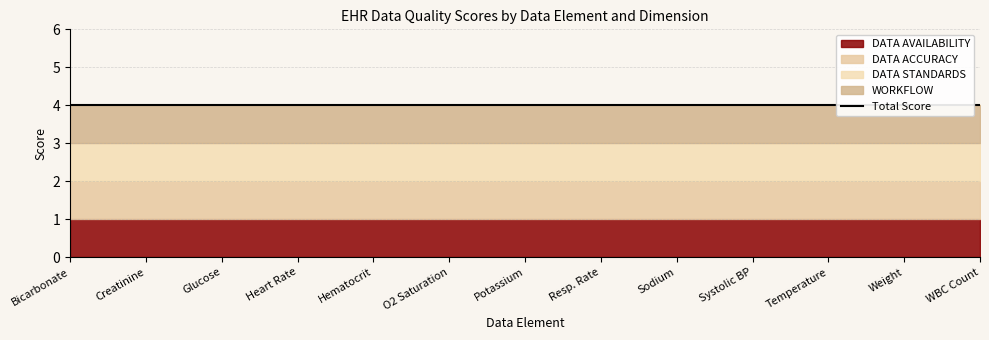

True or false: DATA ACCURACY and WORKFLOW cross at least once.

False